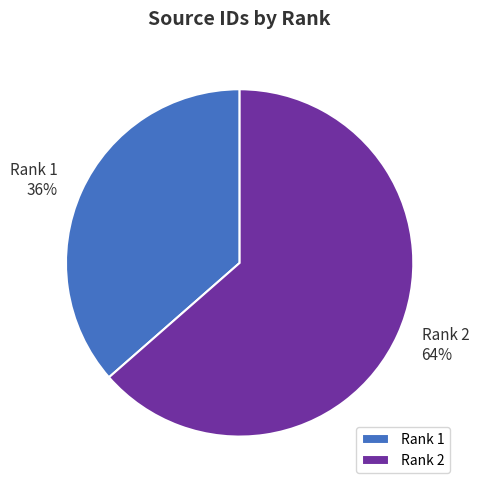

Which slice is the largest?

Rank 2